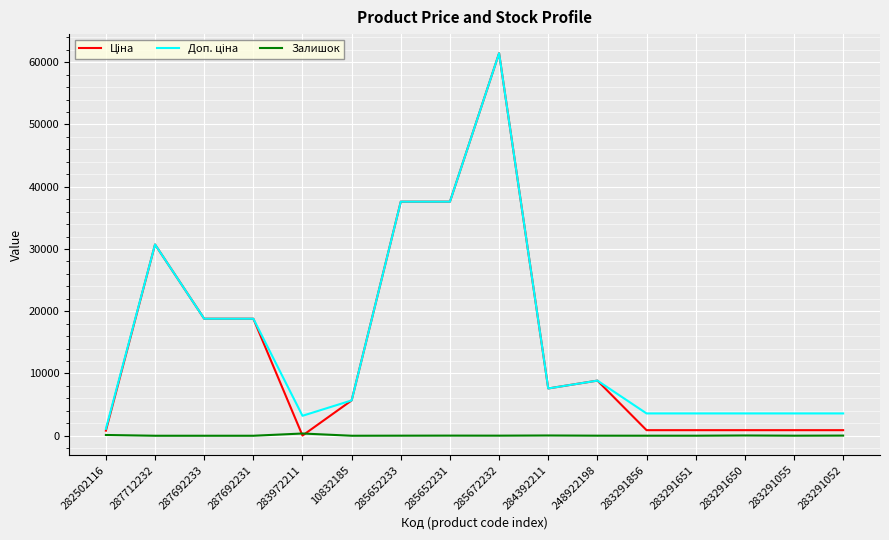

What is the greatest value displayed?

61434.3